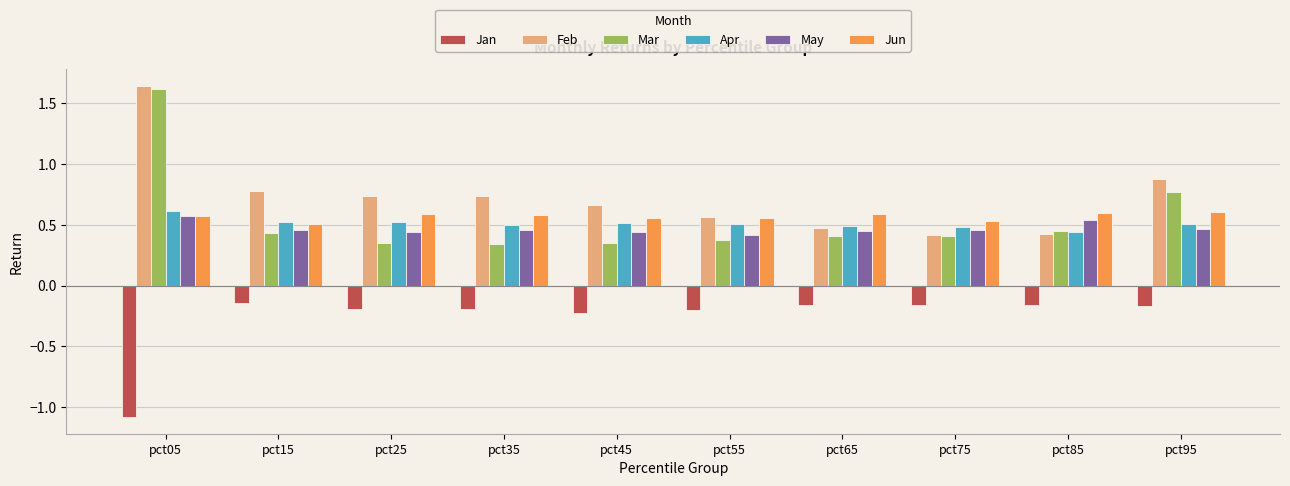

Which category has the highest value across all series?

pct05